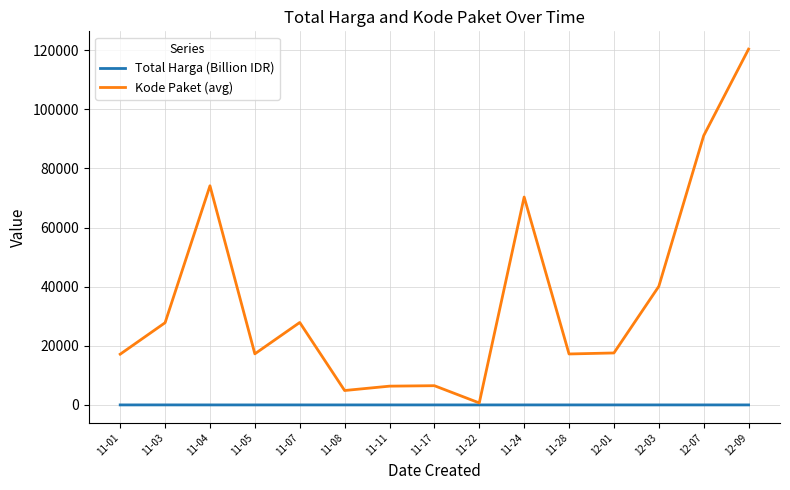

At which label is Kode Paket (avg) closest to 60527?

11-24